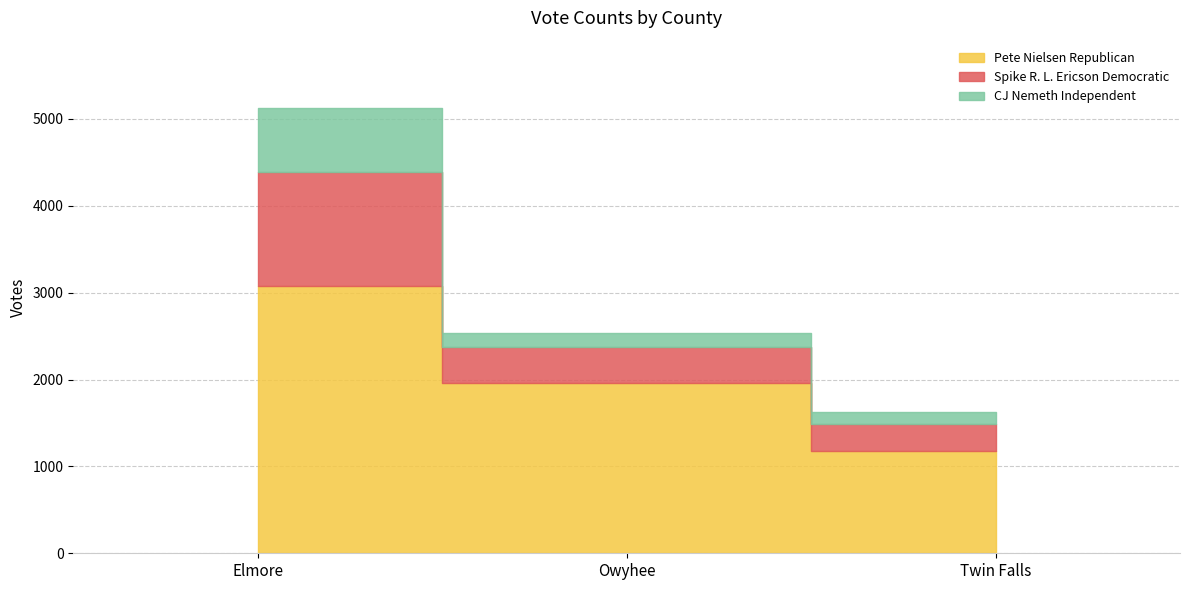

The value of Spike R. L. Ericson Democratic at Twin Falls is 314. True or false?

True